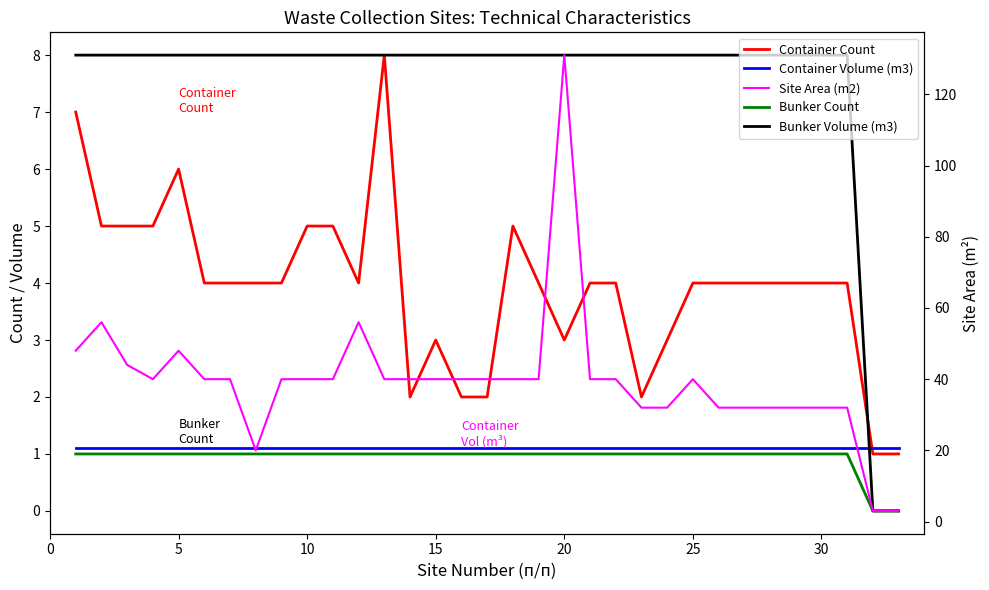

Which series ends up on top after the final intersection of Container Count and Container Volume (m3)?

Container Volume (m3)